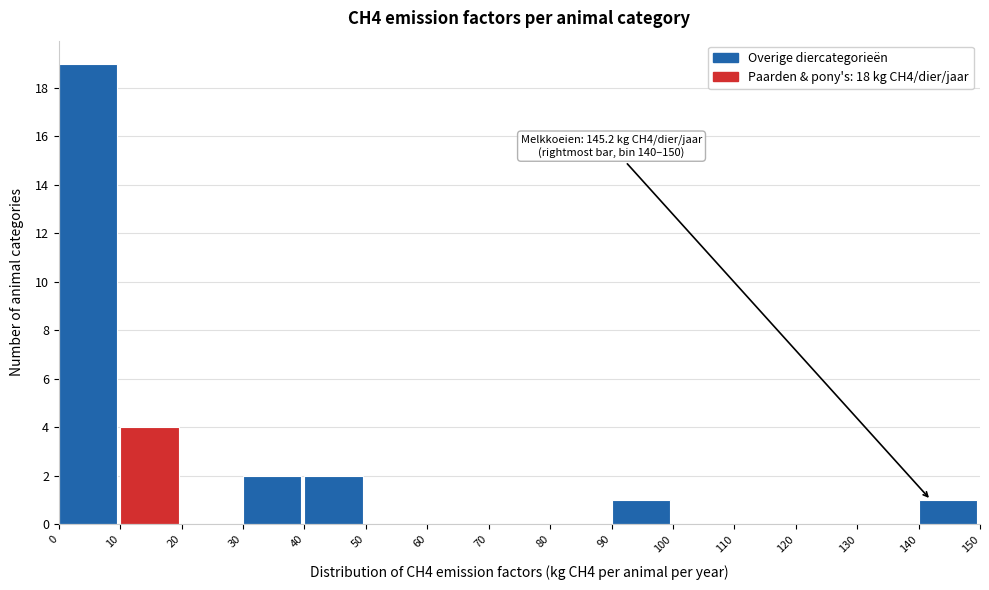

Over which range of the x-axis is the bar tallest?

0 to 10